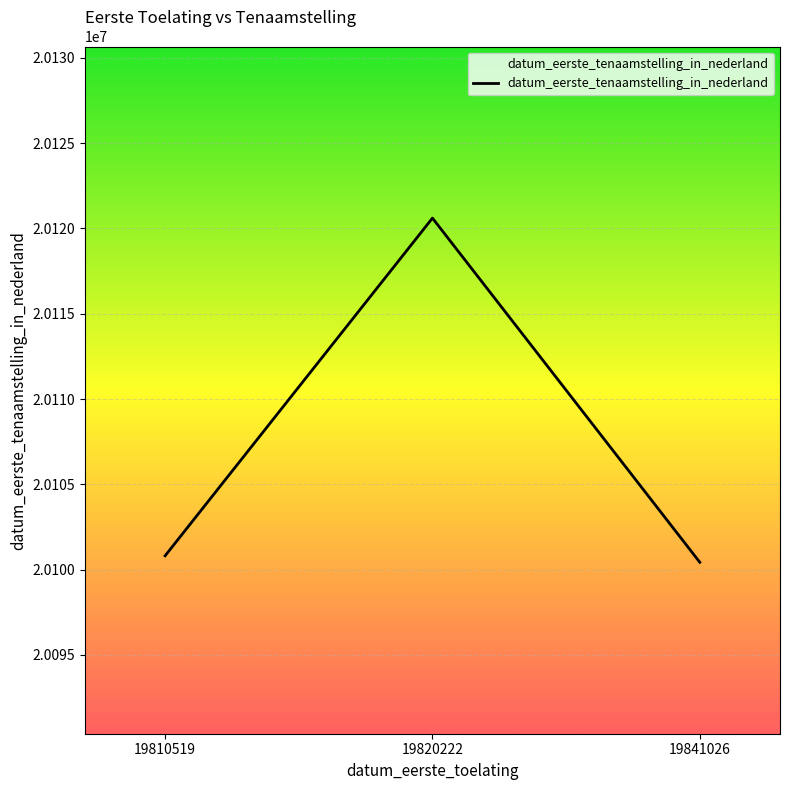

Is this an area chart (filled region under the line)?

No